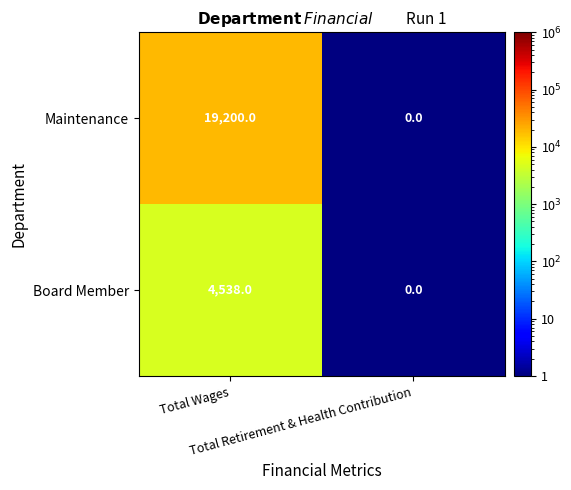

Rank the series by their maximum value, from highest to lowest.

Maintenance, Board Member